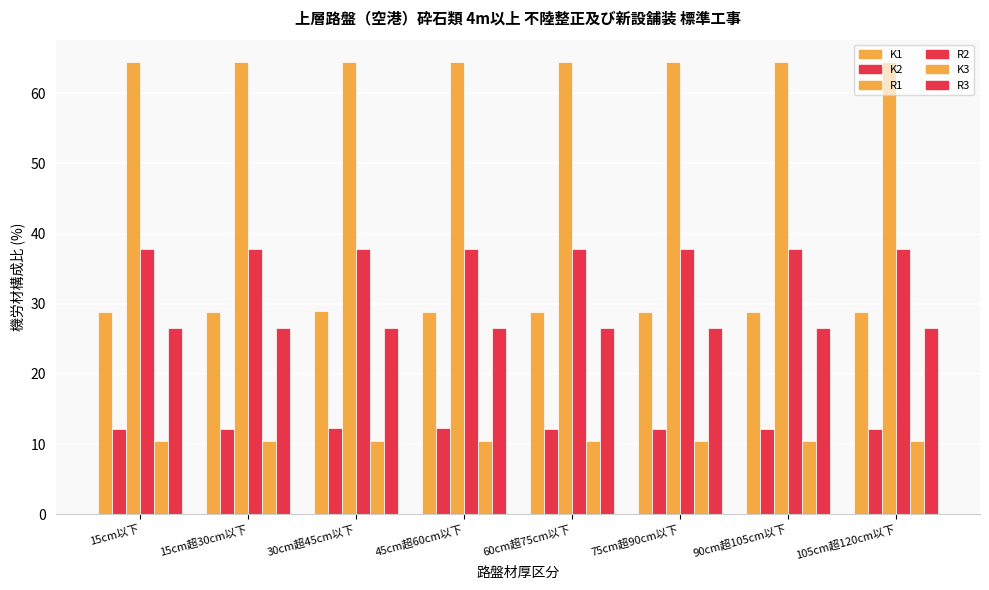

Reading left to right, extract all data points from this chart.

K1: 15cm以下=28.9	15cm超30cm以下=28.9	30cm超45cm以下=28.9	45cm超60cm以下=28.9	60cm超75cm以下=28.9	75cm超90cm以下=28.9	90cm超105cm以下=28.9	105cm超120cm以下=28.9
K2: 15cm以下=12.2	15cm超30cm以下=12.2	30cm超45cm以下=12.2	45cm超60cm以下=12.2	60cm超75cm以下=12.2	75cm超90cm以下=12.2	90cm超105cm以下=12.2	105cm超120cm以下=12.2
R1: 15cm以下=64.4	15cm超30cm以下=64.4	30cm超45cm以下=64.4	45cm超60cm以下=64.4	60cm超75cm以下=64.4	75cm超90cm以下=64.4	90cm超105cm以下=64.4	105cm超120cm以下=64.4
R2: 15cm以下=37.9	15cm超30cm以下=37.9	30cm超45cm以下=37.9	45cm超60cm以下=37.9	60cm超75cm以下=37.9	75cm超90cm以下=37.9	90cm超105cm以下=37.9	105cm超120cm以下=37.9
K3: 15cm以下=10.4	15cm超30cm以下=10.4	30cm超45cm以下=10.4	45cm超60cm以下=10.4	60cm超75cm以下=10.4	75cm超90cm以下=10.4	90cm超105cm以下=10.4	105cm超120cm以下=10.4
R3: 15cm以下=26.6	15cm超30cm以下=26.6	30cm超45cm以下=26.6	45cm超60cm以下=26.6	60cm超75cm以下=26.6	75cm超90cm以下=26.6	90cm超105cm以下=26.6	105cm超120cm以下=26.6